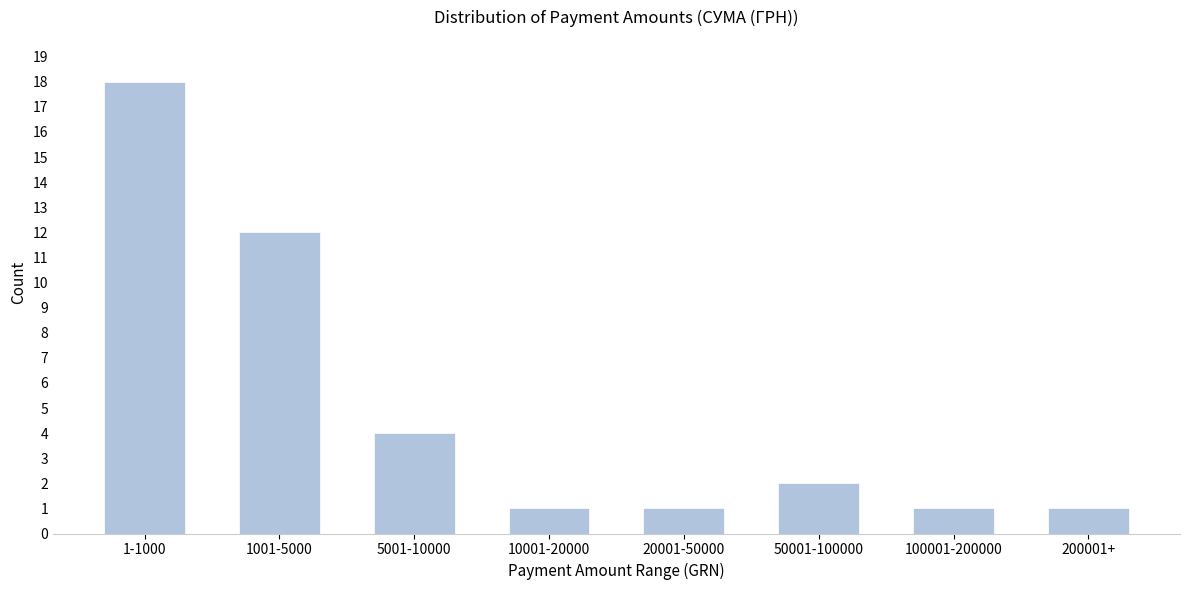

Reading right to left, list all the values displayed in this chart.

1	1	2	1	1	4	12	18